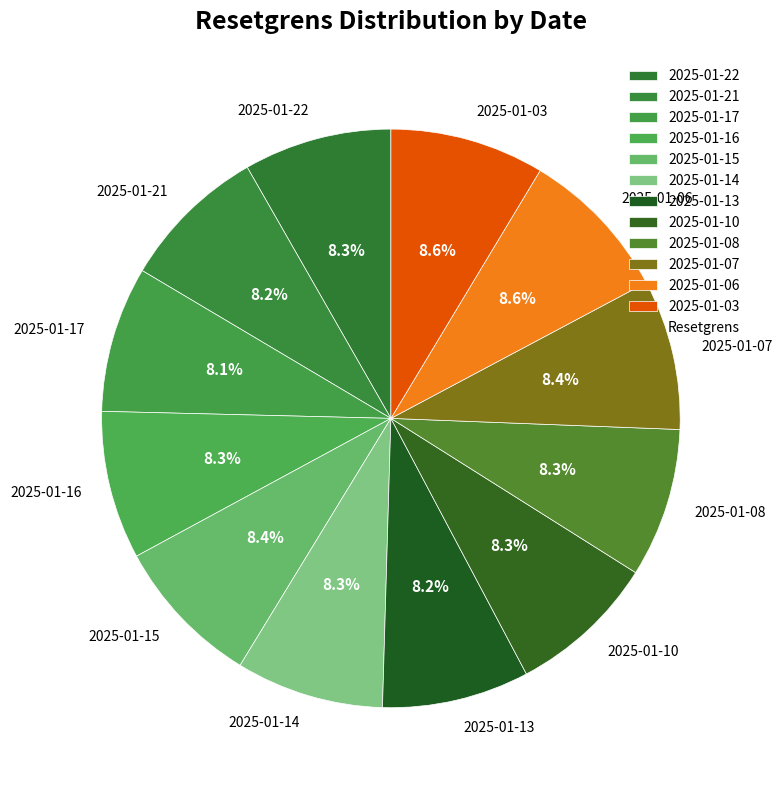

Is it true that 2025-01-06 is 9% of the pie?

True